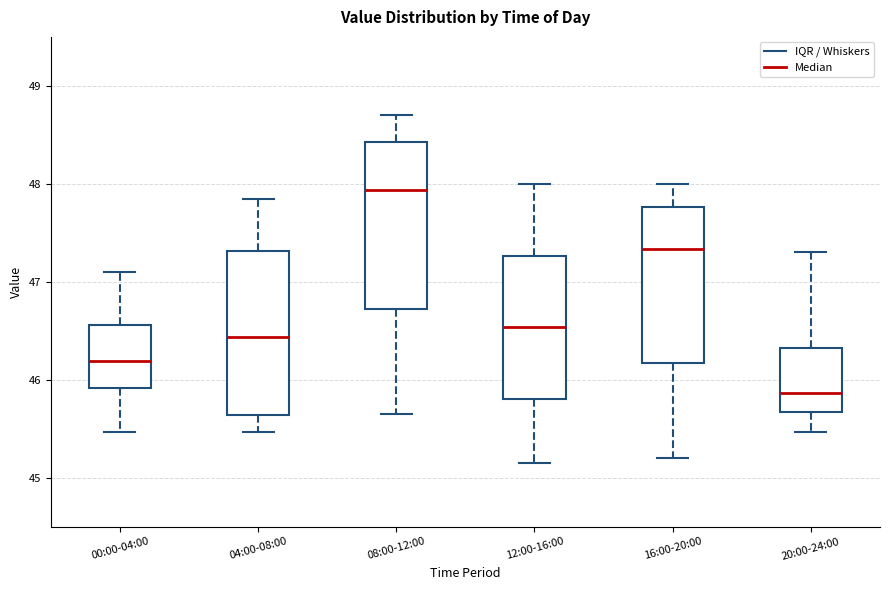

Where does the median line of the box for 08:00-12:00 sit on the y-axis? The values are not printed on the chart, so give them approximately, as read against the axis.

47.9